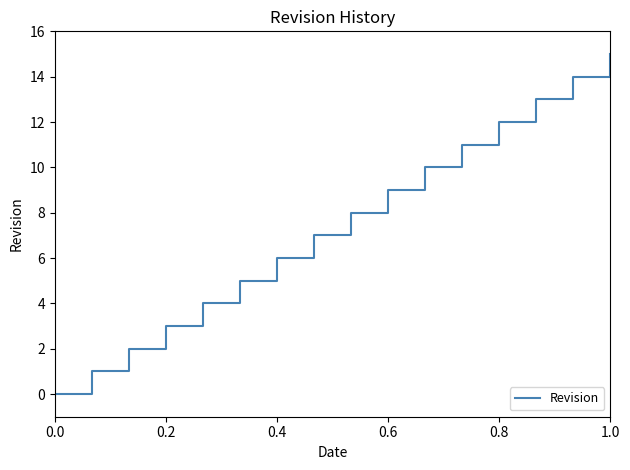

What is the greatest value displayed?

15